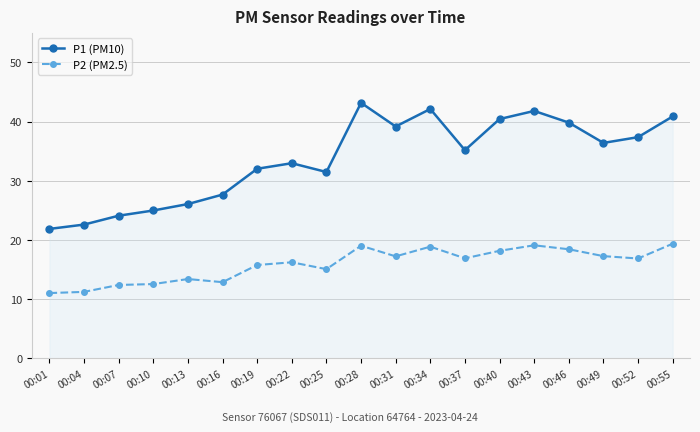

How many categories are shown in the chart?

19